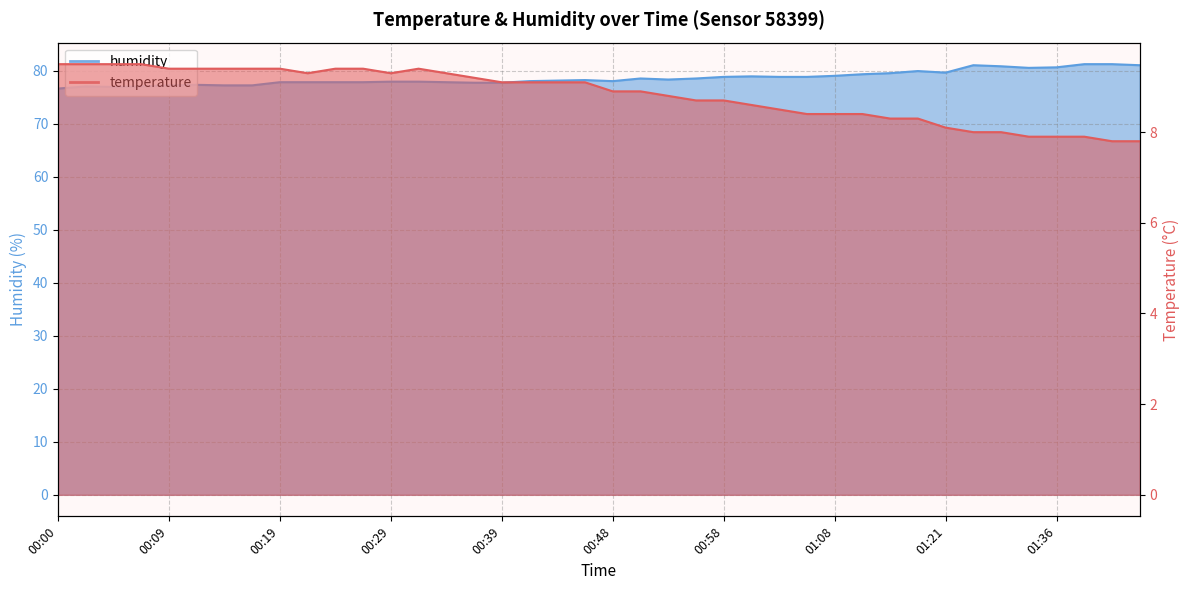

Reading left to right, transcribe all the data shown in this chart.

temperature: 00:00=9.5	00:02=9.5	00:04=9.5	00:07=9.5	00:09=9.4	00:12=9.4	00:14=9.4	00:17=9.4	00:19=9.4	00:22=9.3	00:24=9.4	00:26=9.4	00:29=9.3	00:31=9.4	00:34=9.3	00:36=9.2	00:39=9.1	00:41=9.1	00:43=9.1	00:46=9.1	00:48=8.9	00:51=8.9	00:53=8.8	00:56=8.7	00:58=8.7	01:01=8.6	01:03=8.5	01:05=8.4	01:08=8.4	01:10=8.4	01:13=8.3	01:16=8.3	01:21=8.1	01:29=8.0	01:31=8.0	01:34=7.9	01:36=7.9	01:38=7.9	01:41=7.8	01:43=7.8
humidity: 00:00=76.6	00:02=77.0	00:04=76.9	00:07=77.0	00:09=77.2	00:12=77.3	00:14=77.2	00:17=77.2	00:19=77.8	00:22=77.8	00:24=77.8	00:26=77.8	00:29=77.9	00:31=77.9	00:34=77.8	00:36=77.7	00:39=77.7	00:41=78.0	00:43=78.1	00:46=78.2	00:48=78.0	00:51=78.5	00:53=78.3	00:56=78.5	00:58=78.8	01:01=78.9	01:03=78.8	01:05=78.8	01:08=79.0	01:10=79.3	01:13=79.5	01:16=79.9	01:21=79.6	01:29=81.0	01:31=80.8	01:34=80.5	01:36=80.6	01:38=81.2	01:41=81.2	01:43=81.0